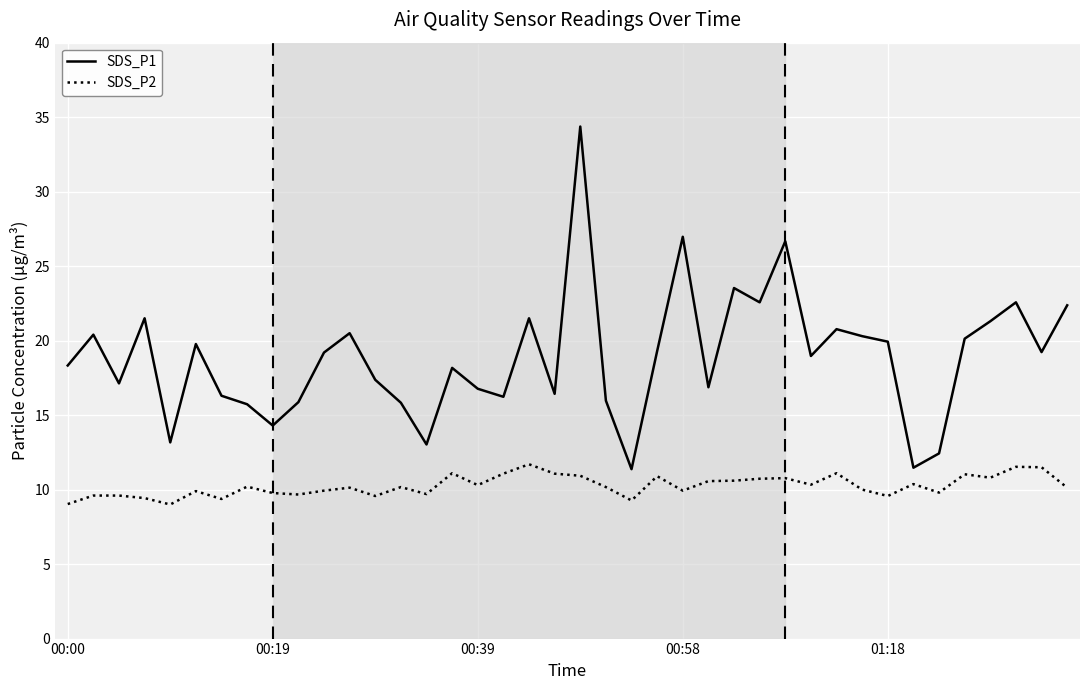

True or false: SDS_P2 and SDS_P1 cross at least once.

False